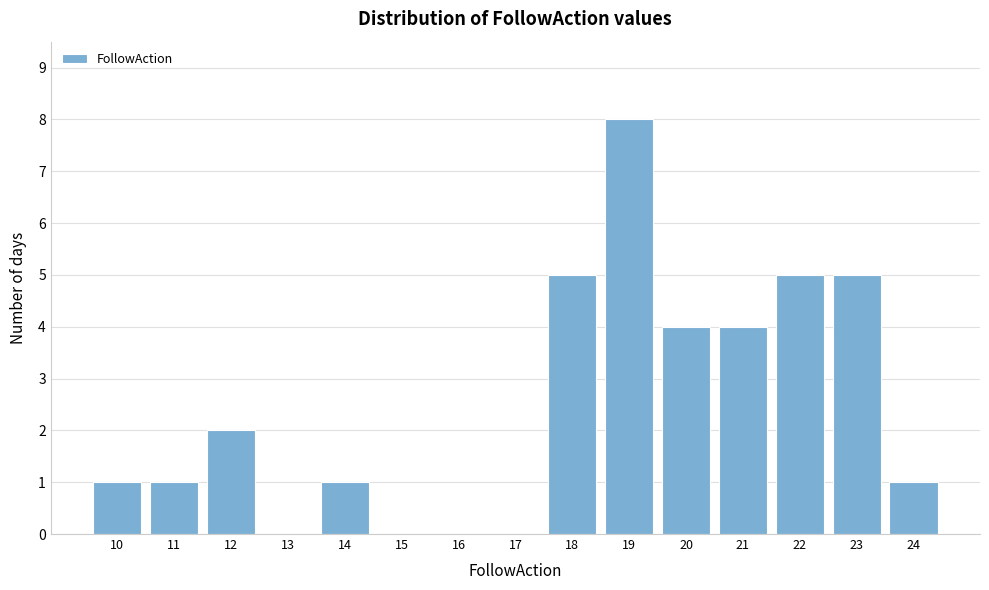

Reading left to right, transcribe this chart: for each bar, give the range it covers on the x-axis and its height. The values are not printed on the chart, so give them approximately, as read against the axis.

9.5 to 10.5: 1
10.5 to 11.5: 1
11.5 to 12.5: 2
12.5 to 13.5: 0
13.5 to 14.5: 1
14.5 to 15.5: 0
15.5 to 16.5: 0
16.5 to 17.5: 0
17.5 to 18.5: 5
18.5 to 19.5: 8
19.5 to 20.5: 4
20.5 to 21.5: 4
21.5 to 22.5: 5
22.5 to 23.5: 5
23.5 to 24.5: 1